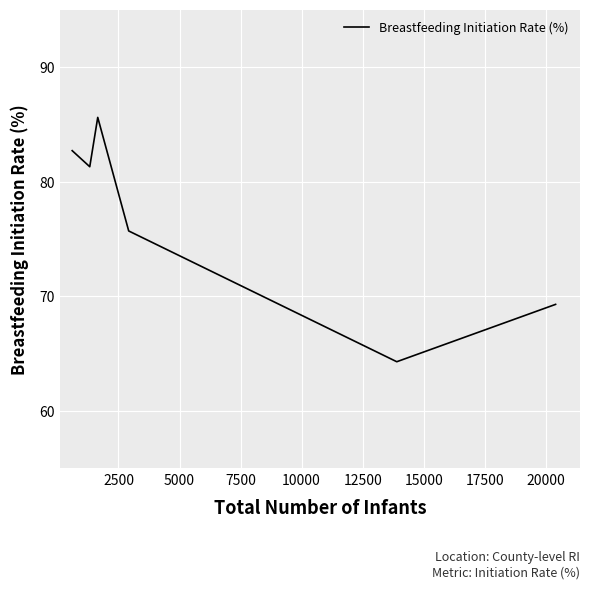

What is the smallest value displayed?

64.3